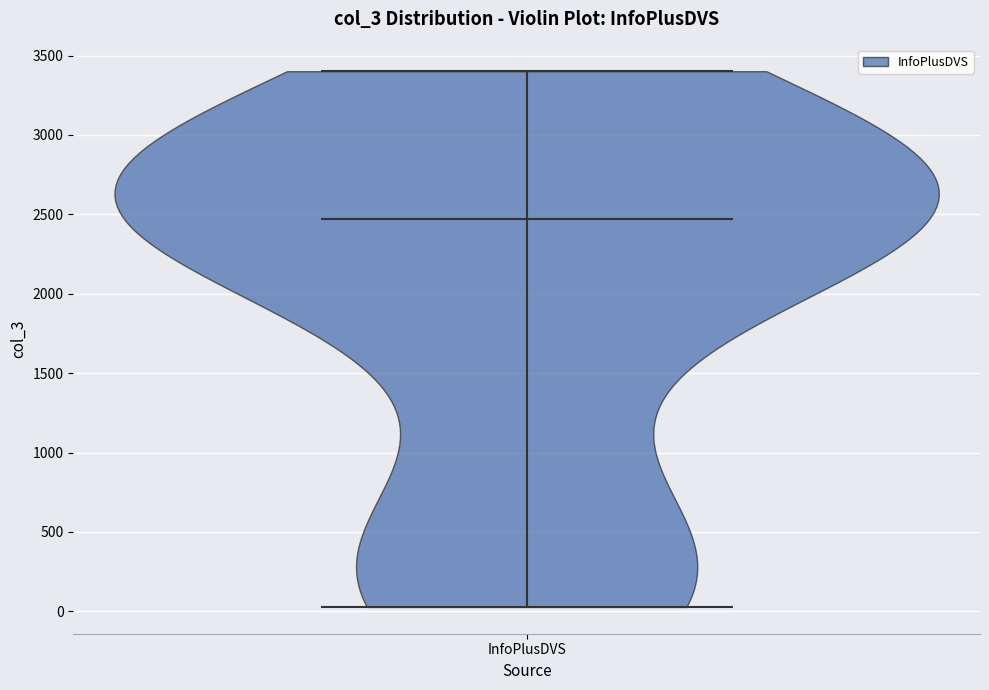

What is the lowest point the violin for InfoPlusDVS reaches on the y-axis? The values are not printed on the chart, so give them approximately, as read against the axis.

50